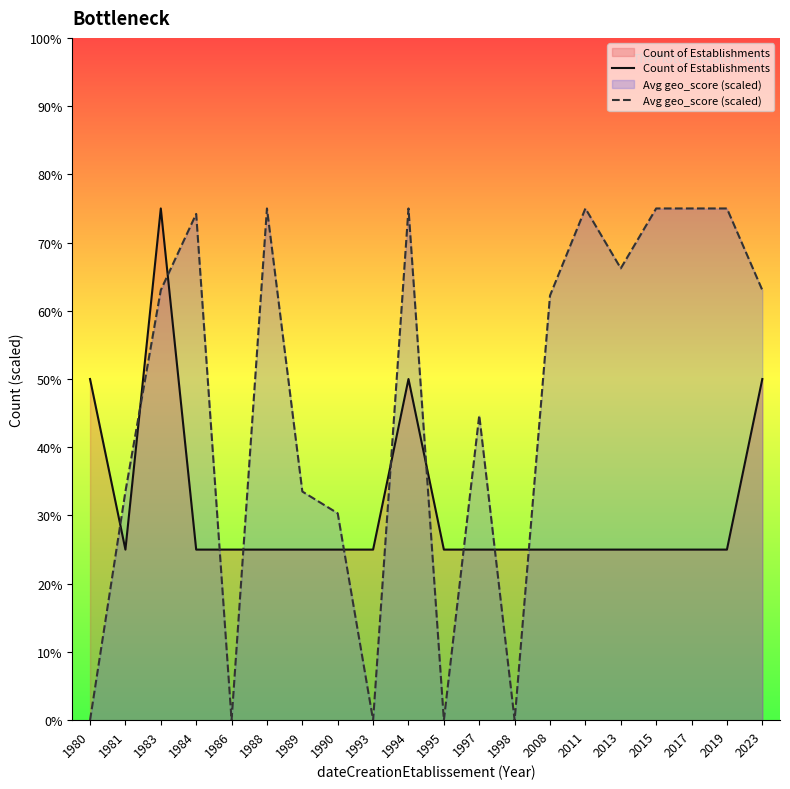

How many intersections are there between Avg geo_score (scaled) and Count of Establishments?

11